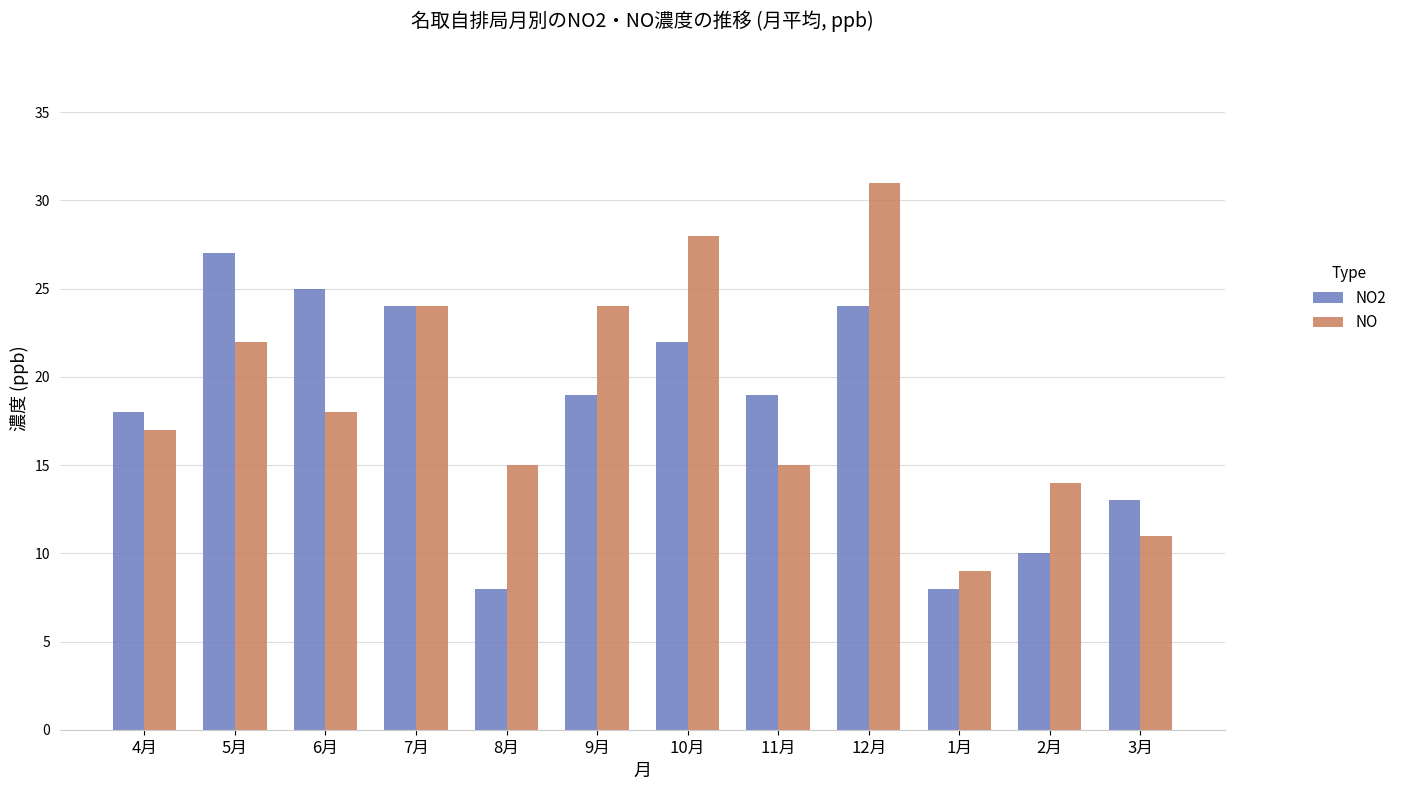

Reading left to right, extract all data points from this chart.

NO2: 18	27	25	24	8	19	22	19	24	8	10	13
NO: 17	22	18	24	15	24	28	15	31	9	14	11